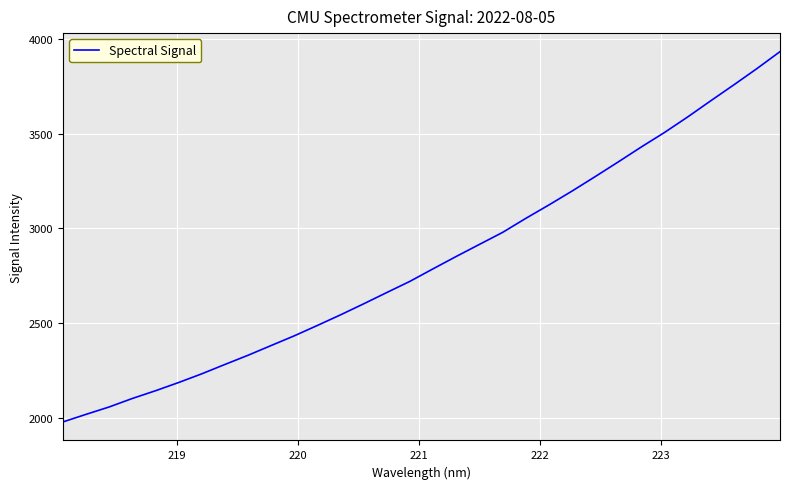

What is the difference between the maximum and minimum values?

1952.8